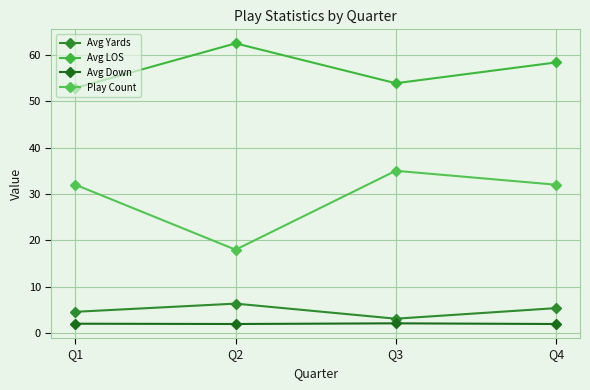

True or false: Avg LOS and Play Count cross at least once.

False